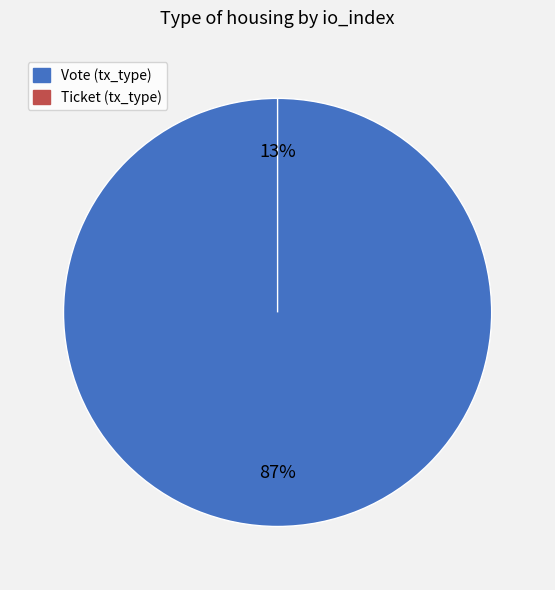

What portion of the pie excludes Ticket (io_index=0)?

100.0%